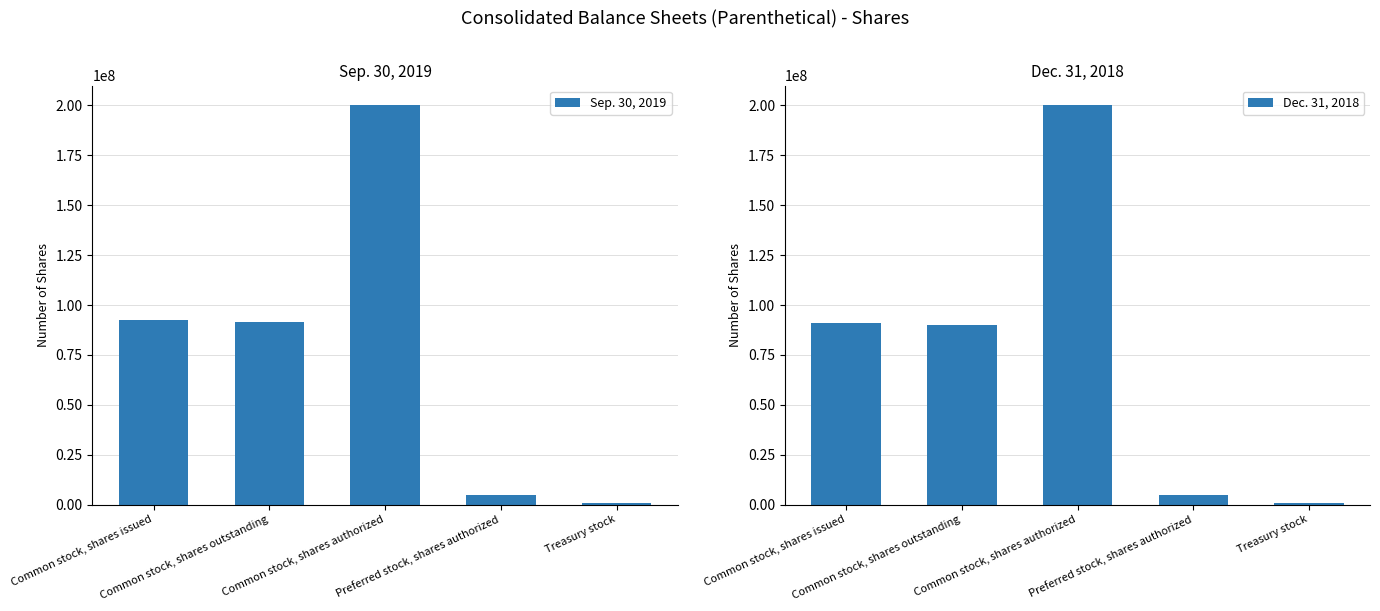

Reading left to right, transcribe all the data shown in this chart.

Sep. 30, 2019: 92300000	91500000	200000000	5000000	800000
Dec. 31, 2018: 91100000	90000000	200000000	5000000	800000